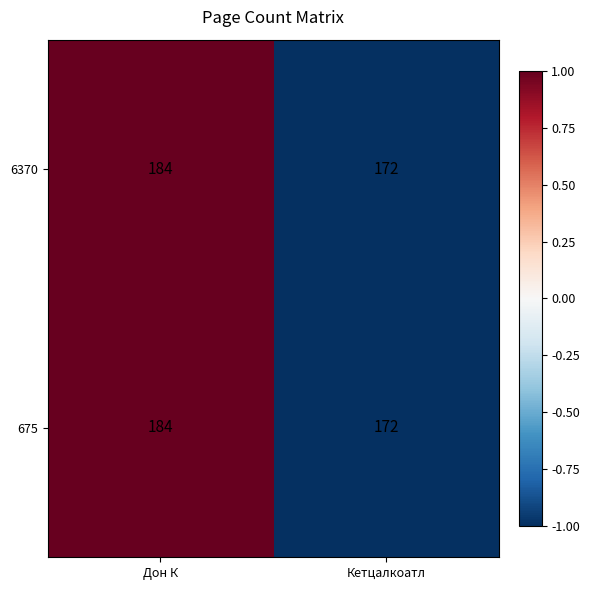

At which category does the chart reach its peak across all series?

Дон К